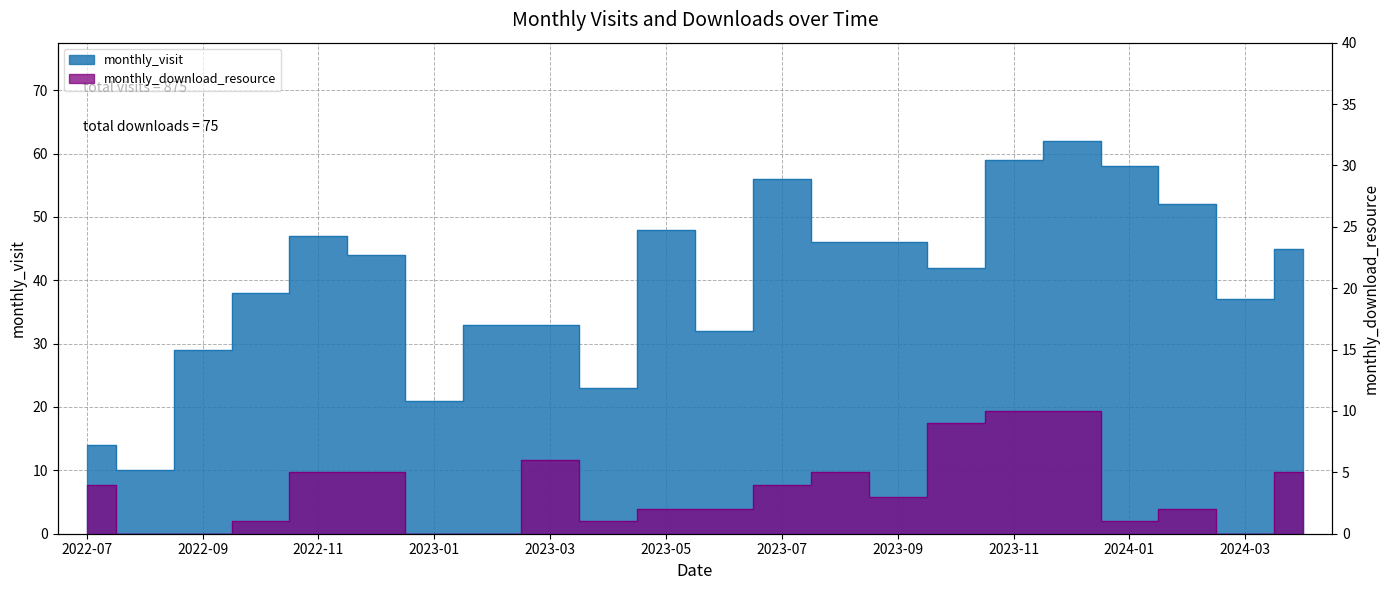

What value does the monthly_download_resource series have at 2023-11, to the nearest 5?

10